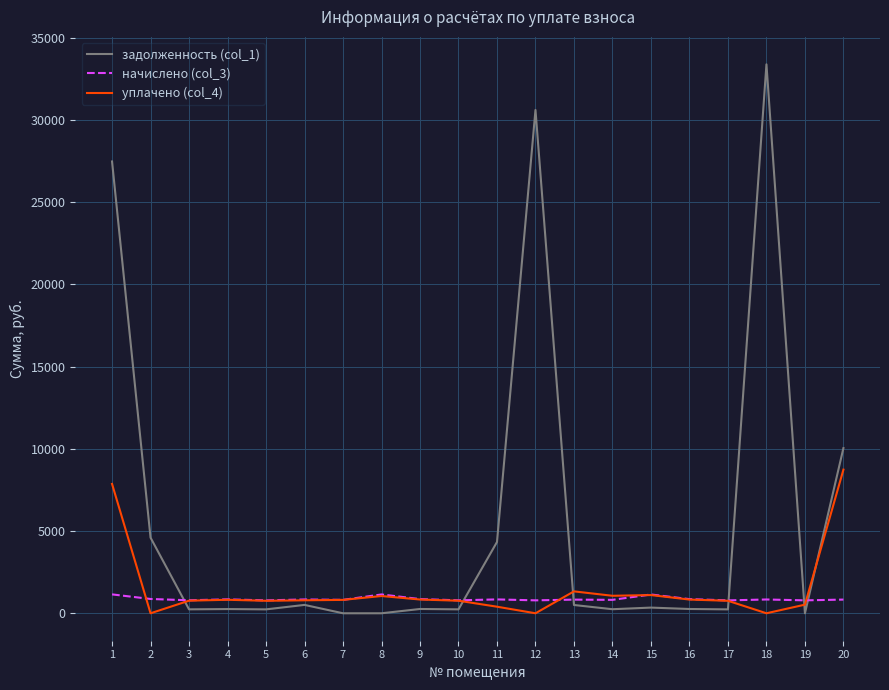

The value of начислено (col_3) at 11 is 843.4. True or false?

True